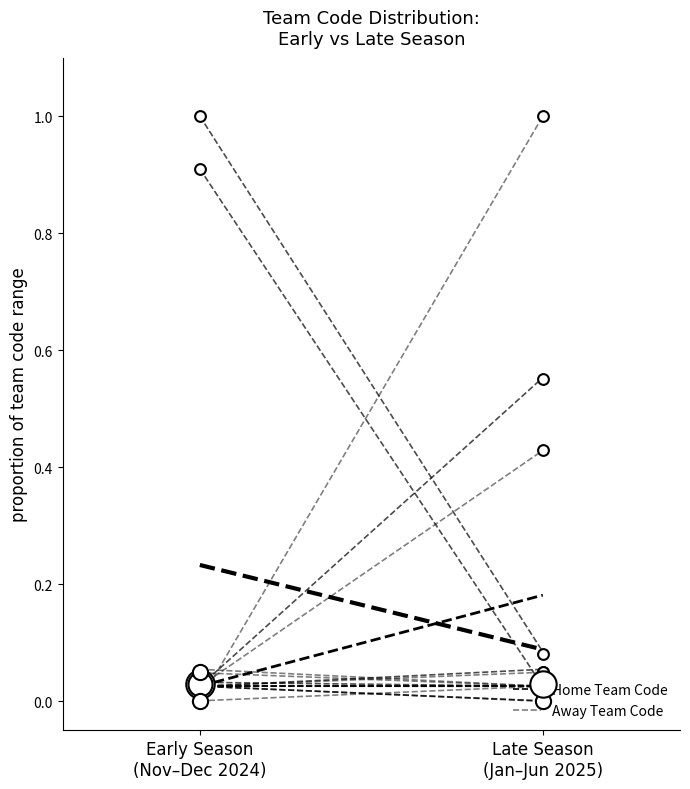

At which category is the sum across all series the highest?

Early Season
(Nov–Dec 2024)